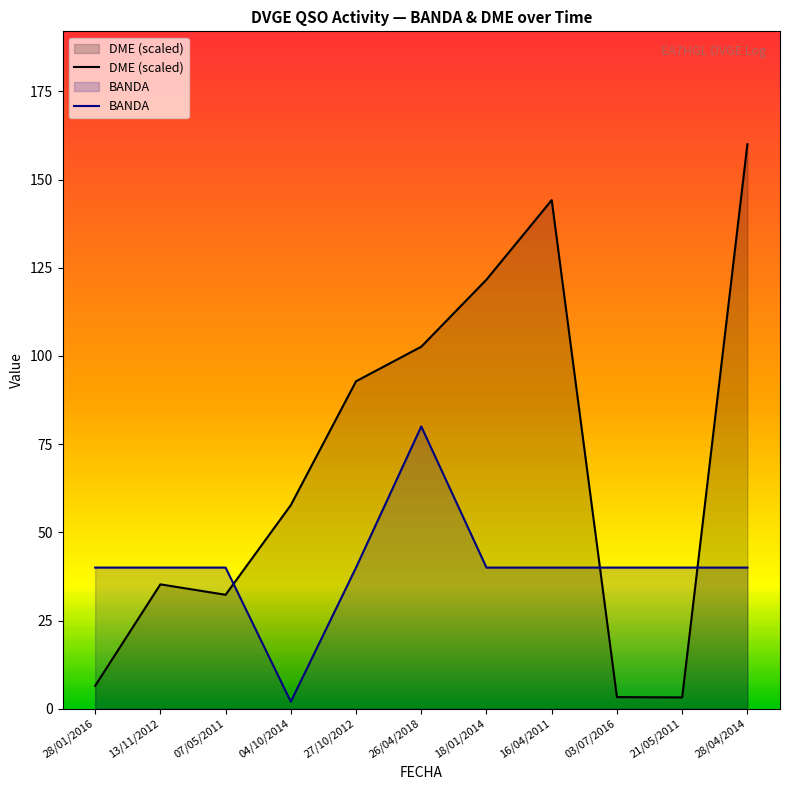

In DME (scaled), how many points are lower than both neighbors (excluding endpoints)?

2